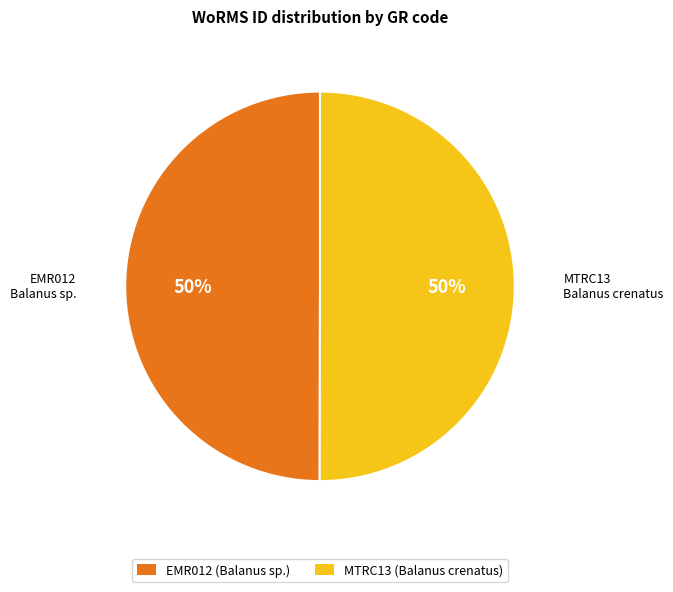

True or false: EMR012 accounts for 41% of the total.

False